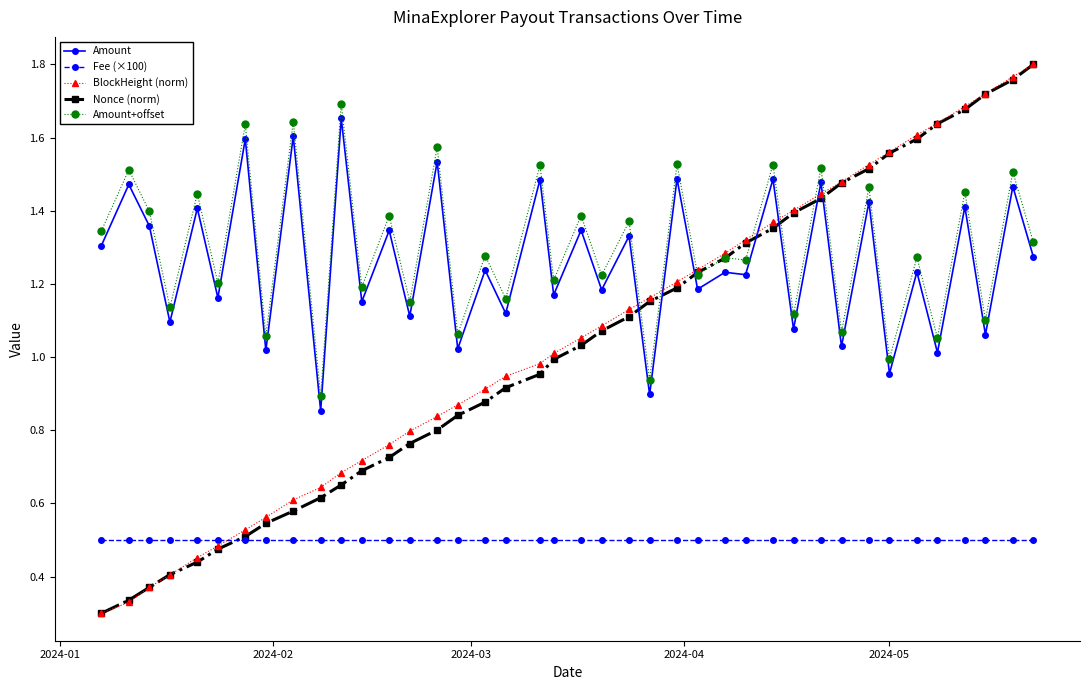

True or false: Fee (×100) and Amount cross at least once.

False